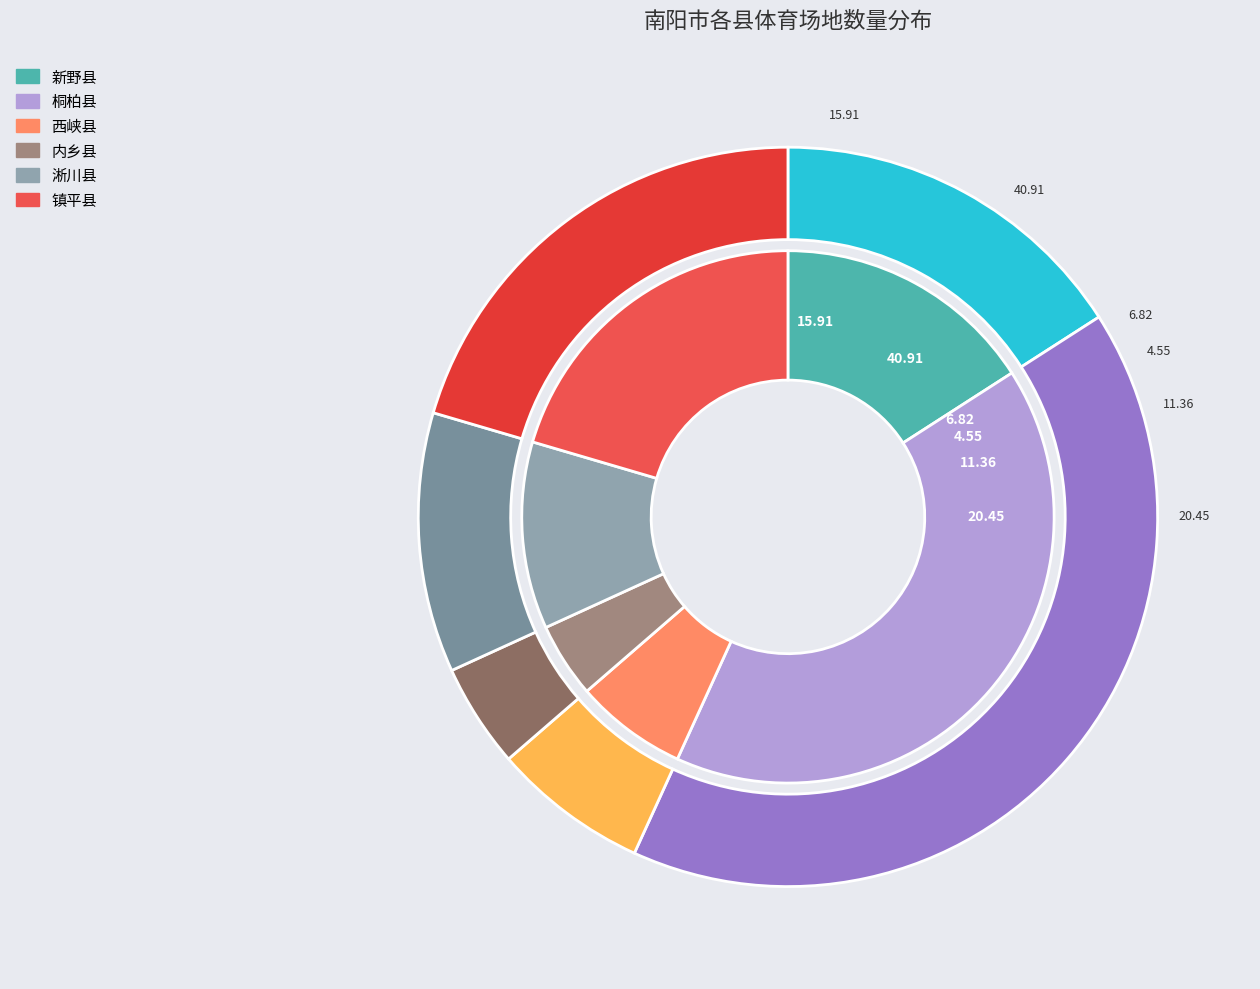

To the nearest percent, what percentage of the pie is 内乡县?

5%